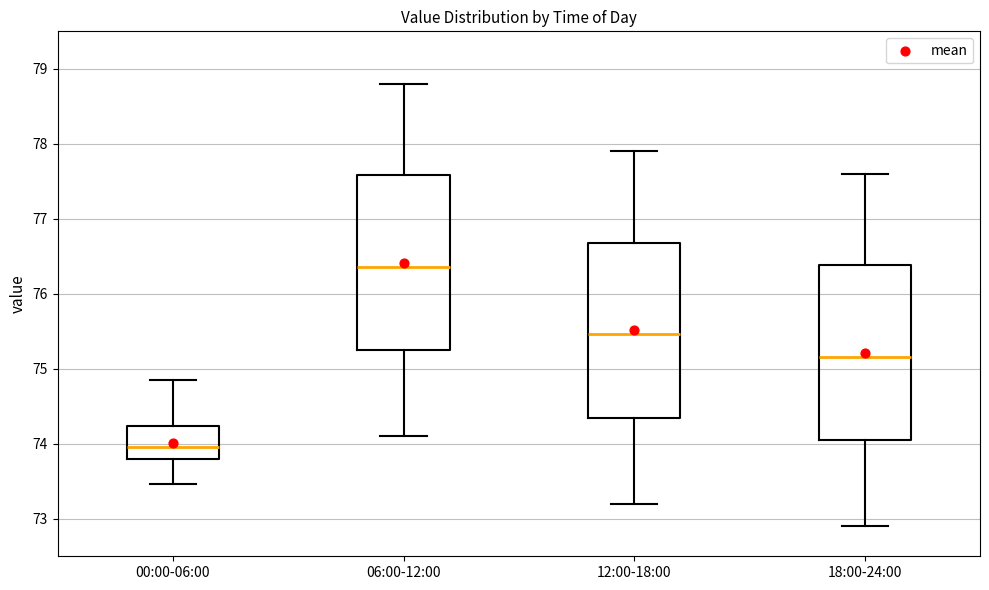

Reading left to right, transcribe this box plot: for each box, give where its median line is, the range the box spans, and where its two whiskers end, as read against the y-axis. The values are not printed on the chart, so give them approximately, as read against the axis.

00:00-06:00: median 74.0, box 73.8 to 74.2, whiskers 73.5 to 74.9
06:00-12:00: median 76.4, box 75.2 to 77.6, whiskers 74.1 to 78.8
12:00-18:00: median 75.5, box 74.3 to 76.7, whiskers 73.2 to 77.9
18:00-24:00: median 75.2, box 74.0 to 76.4, whiskers 72.9 to 77.6